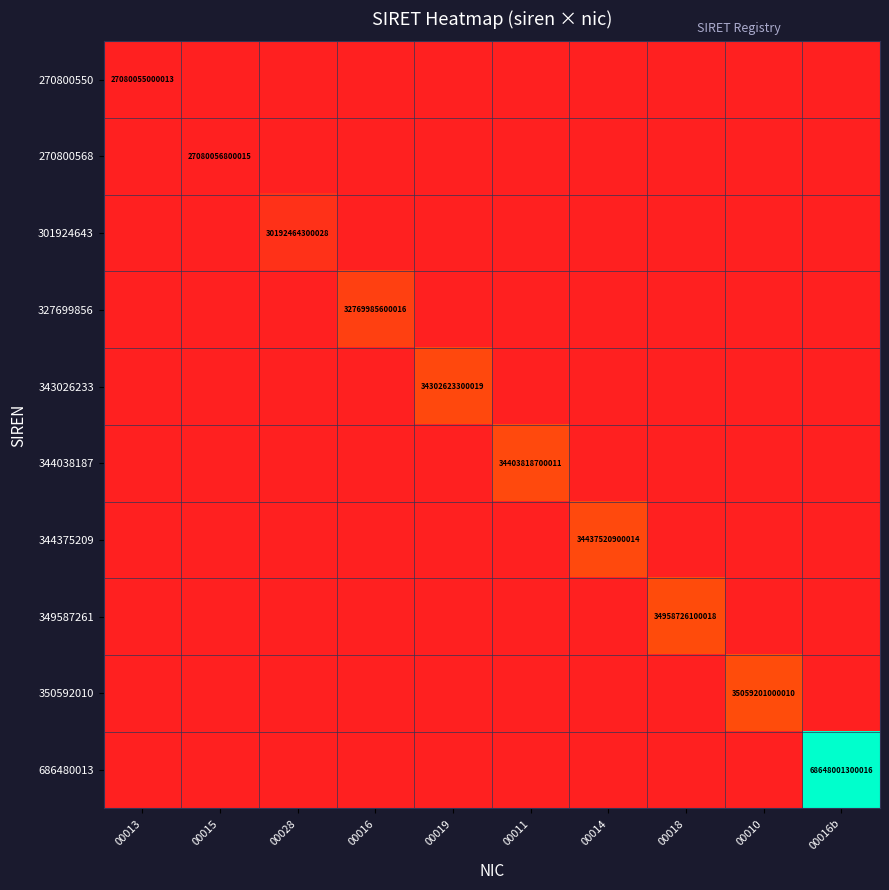

Rank the series at 00013 from highest to lowest value.

270800550, 270800568, 301924643, 327699856, 343026233, 344038187, 344375209, 349587261, 350592010, 686480013